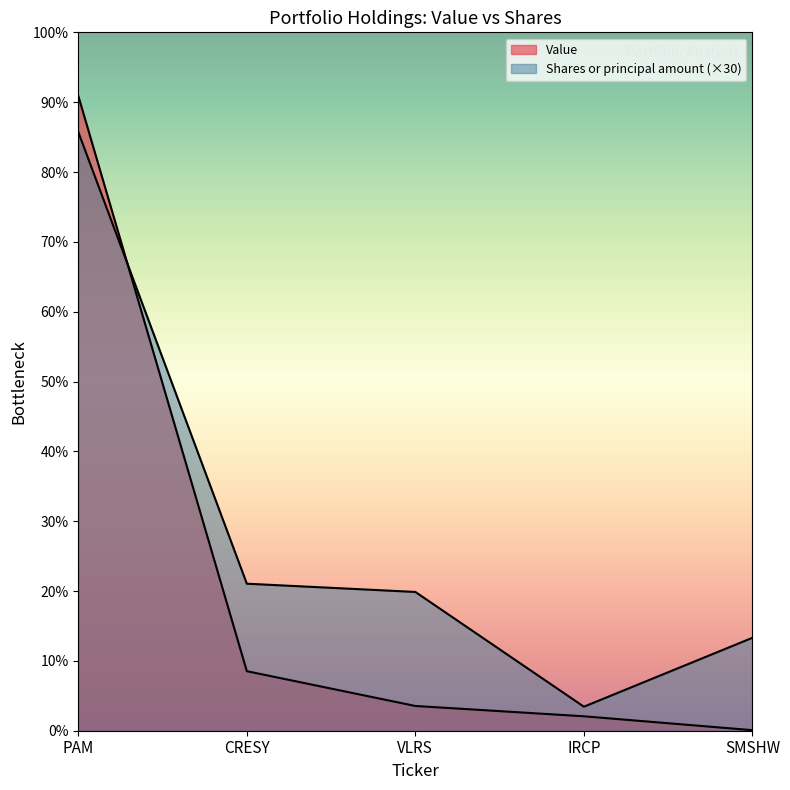

List the series in order of their peak value, lowest first.

Shares or principal amount, Value